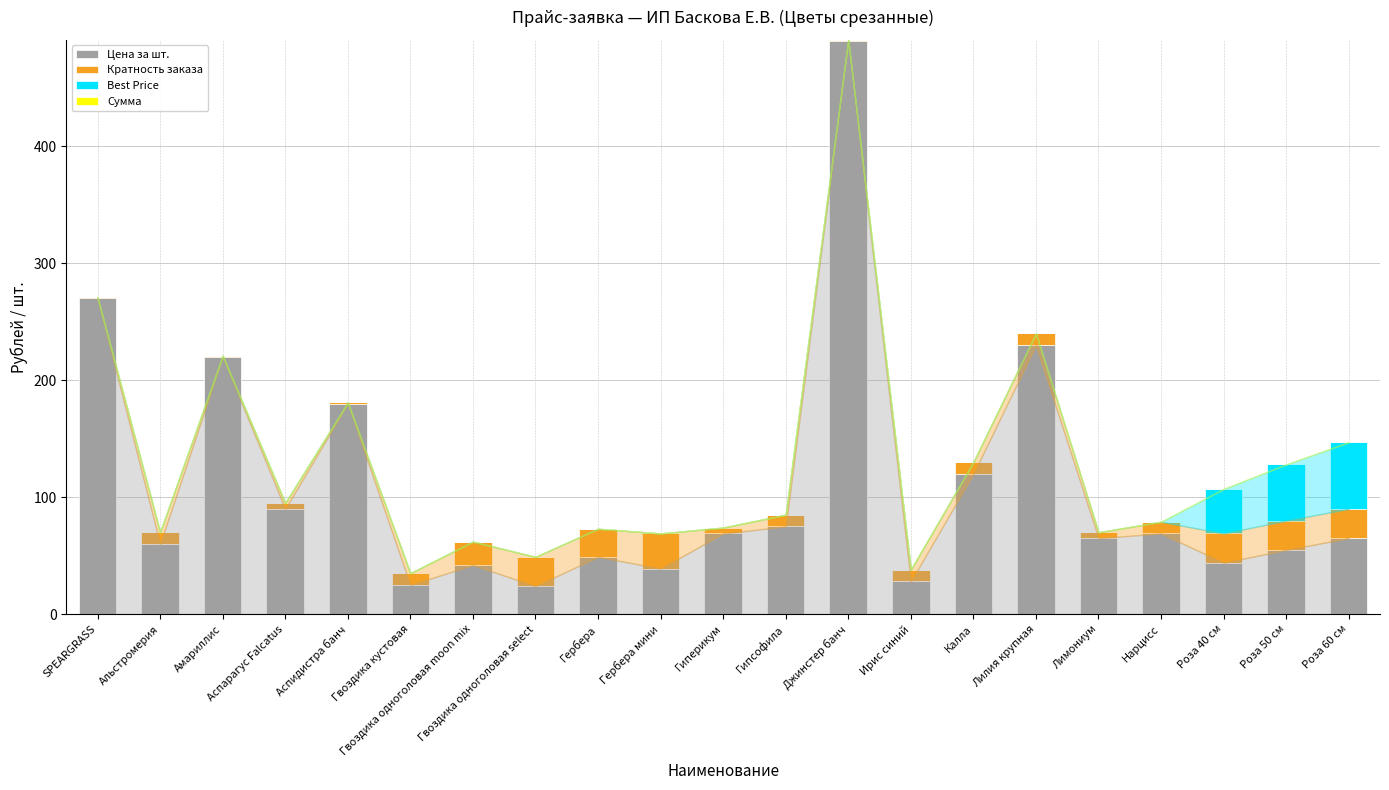

At which label does Цена за шт. reach its peak?

Джинстер банч